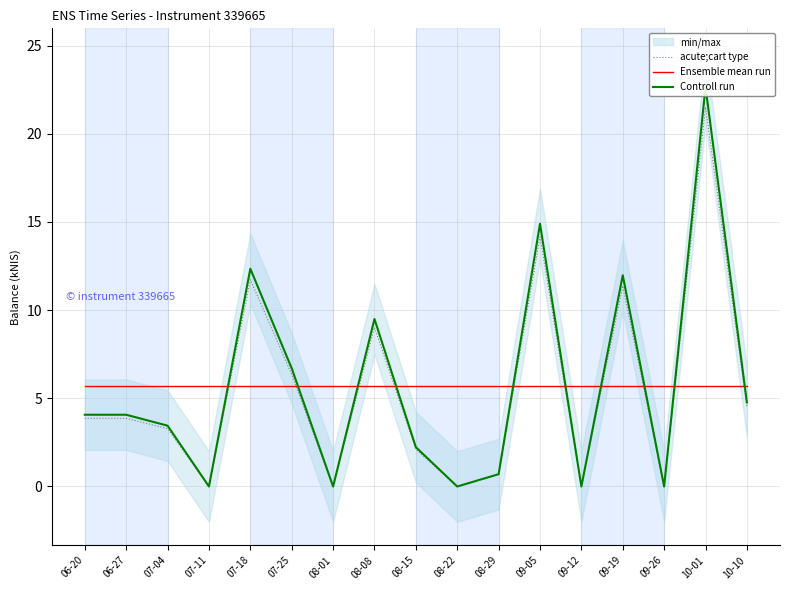

True or false: Ensemble mean run has more than 0 points higher than both neighbors.

False